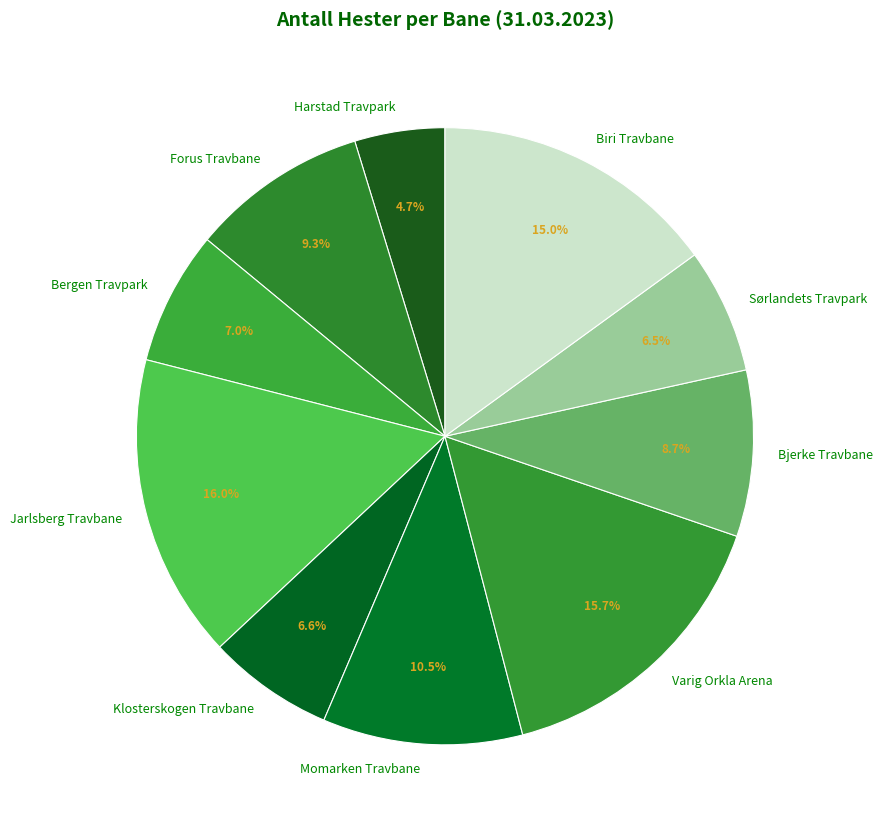

Is there a majority slice in this chart?

No